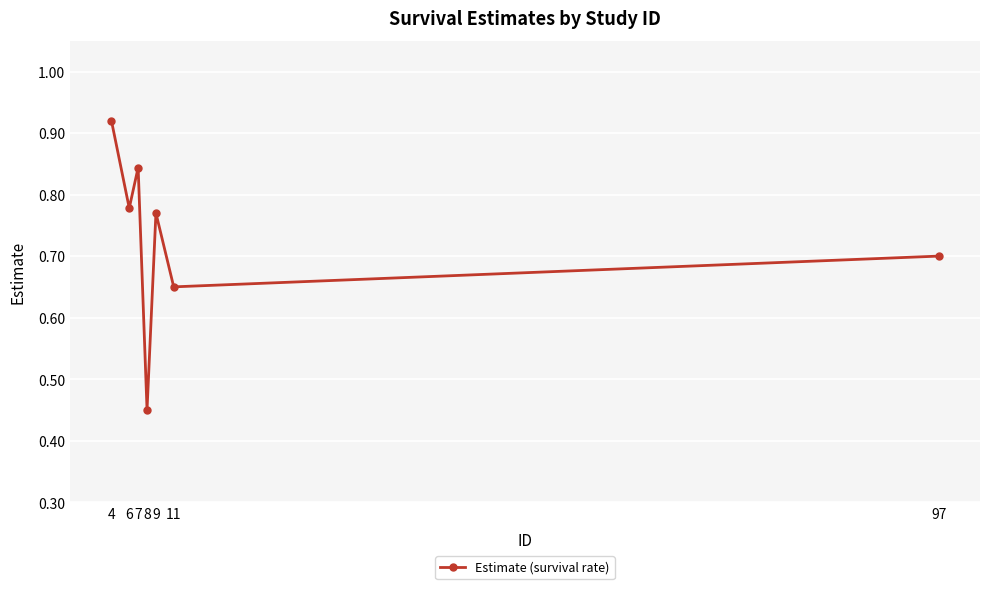

What is the change in value from 8 to 9?

+0.3